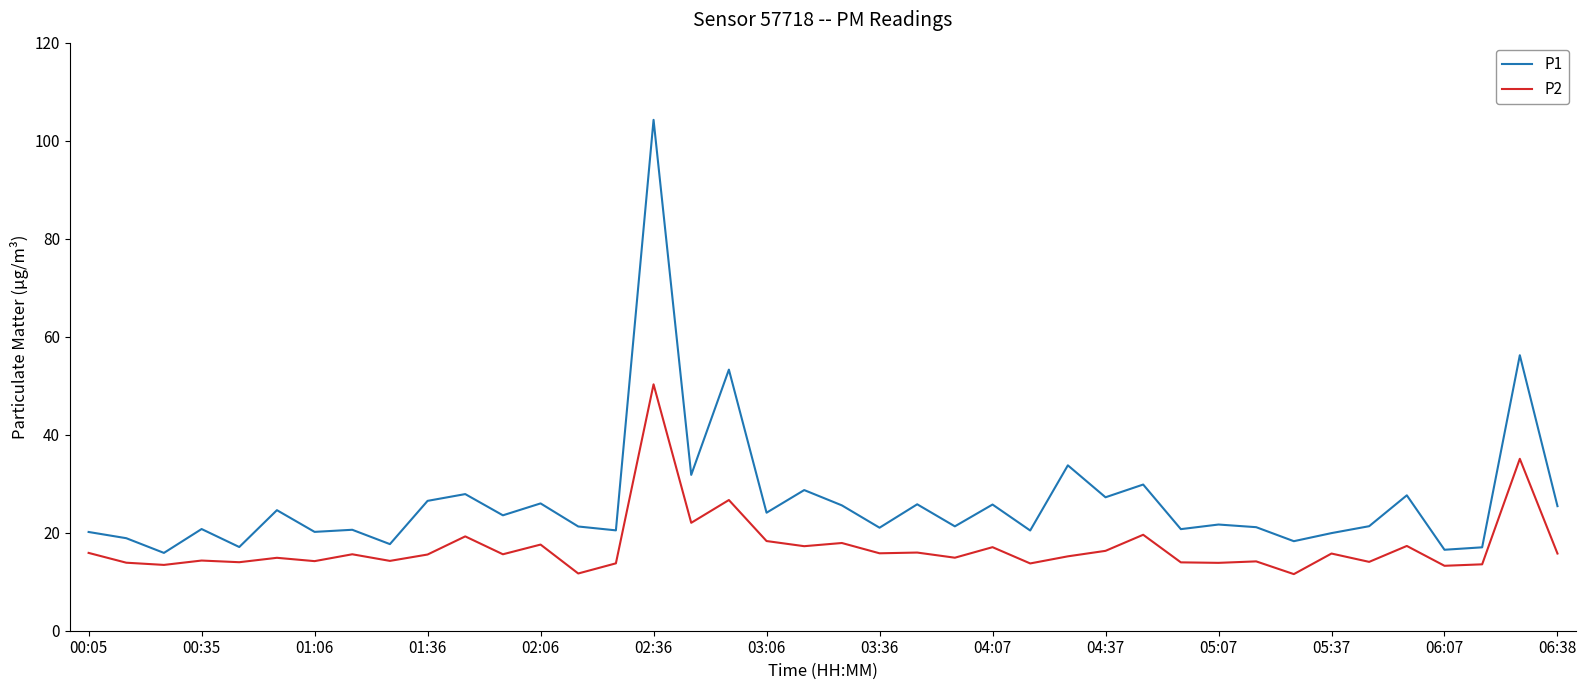

Rank the series by their average value, from highest to lowest.

P1, P2